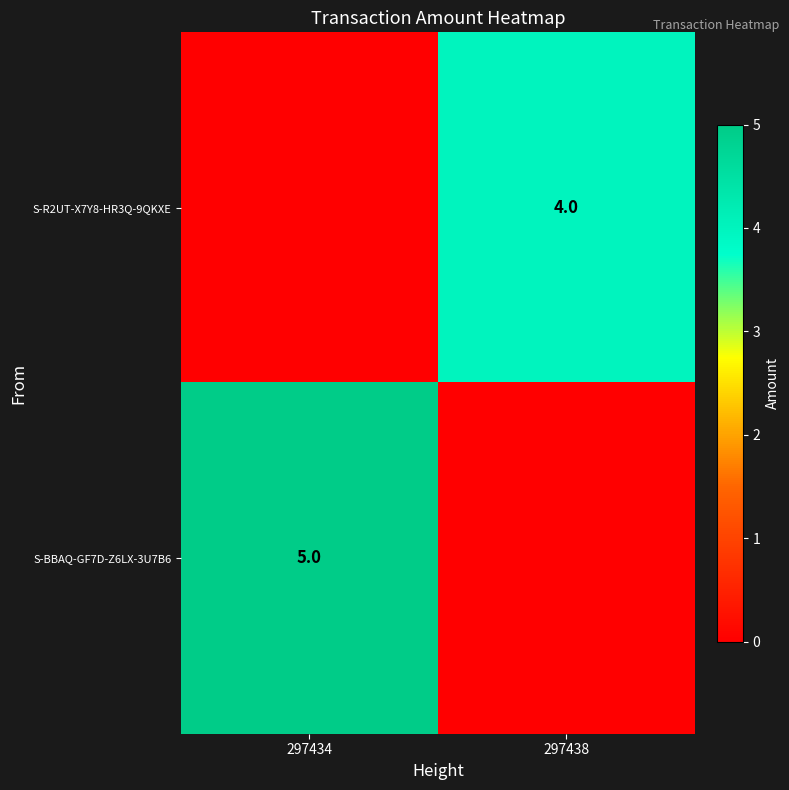

Is the value of S-R2UT-X7Y8-HR3Q-9QKXE at 297438 greater than the value of S-BBAQ-GF7D-Z6LX-3U7B6 at 297434?

No